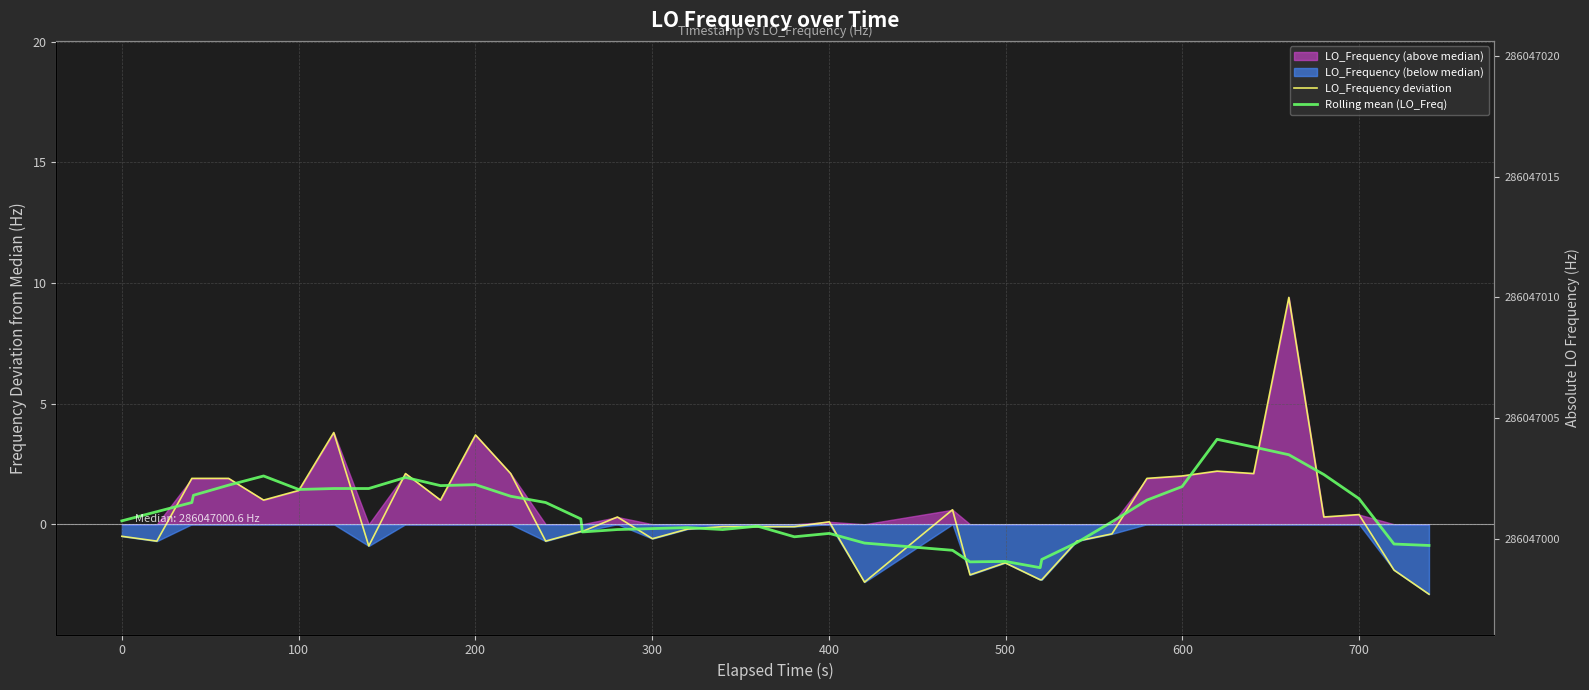

Which series has the widest spread of values?

LO_Frequency deviation